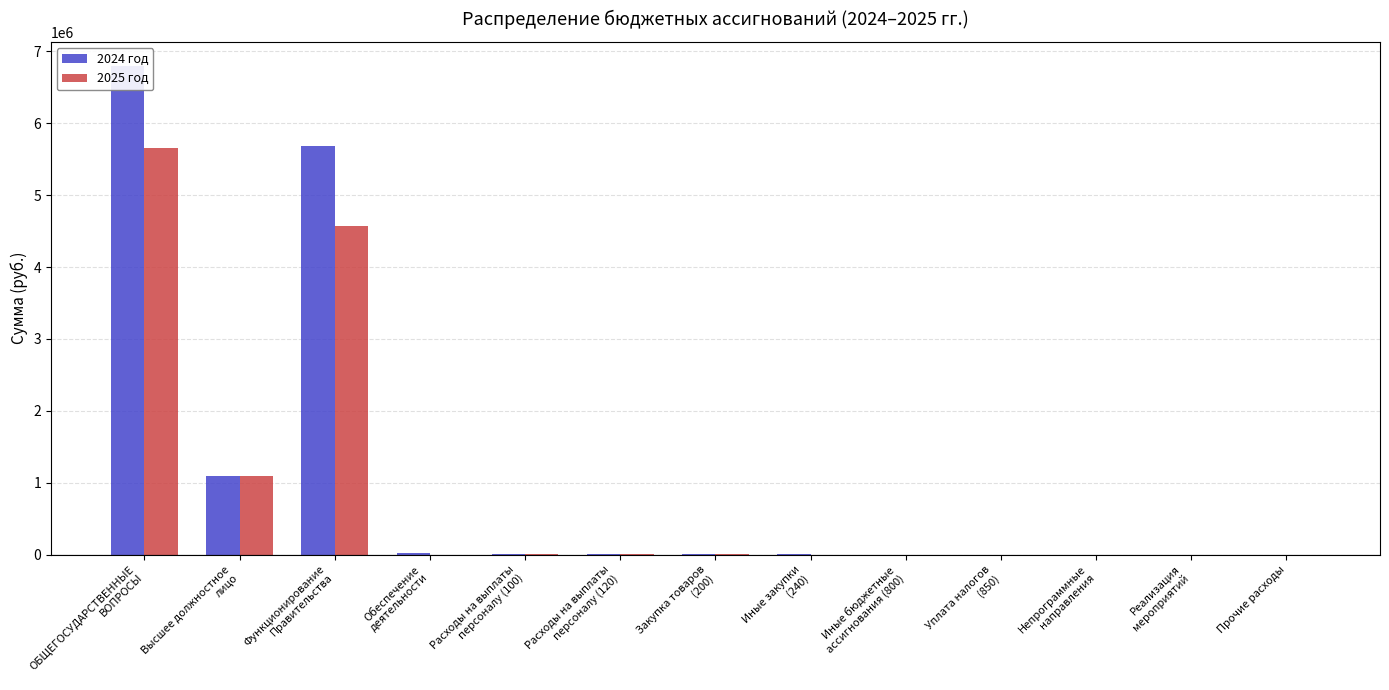

What is the difference between the highest and lowest values at Закупка товаров
(200)?

200.0